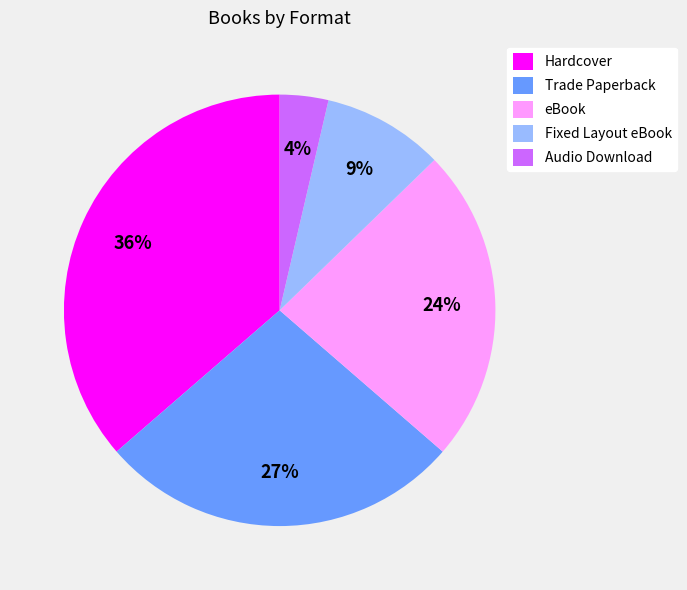

How many slices are in this pie chart?

5